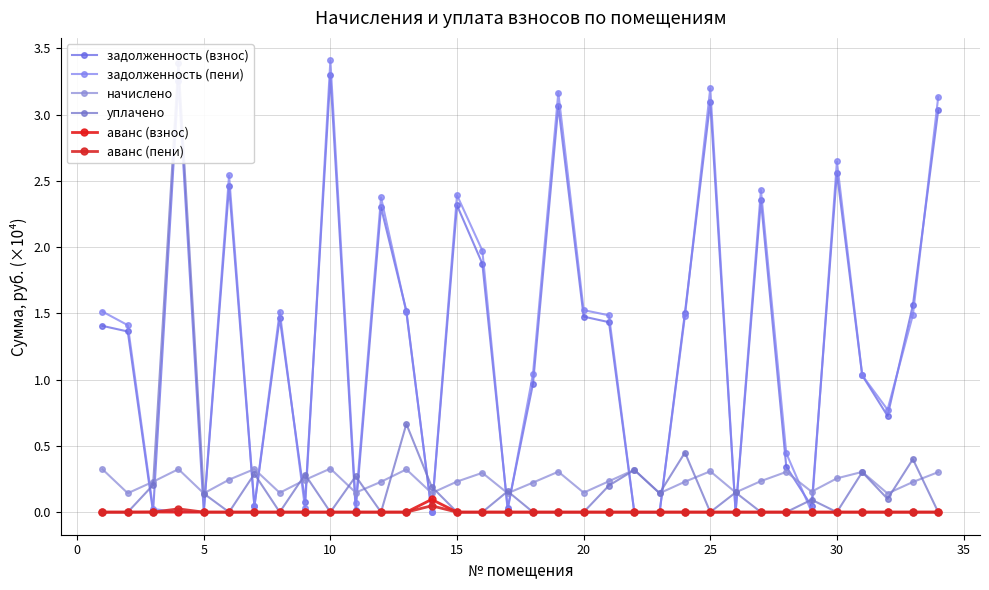

What is the difference between the highest and lowest values at 25?

0.3